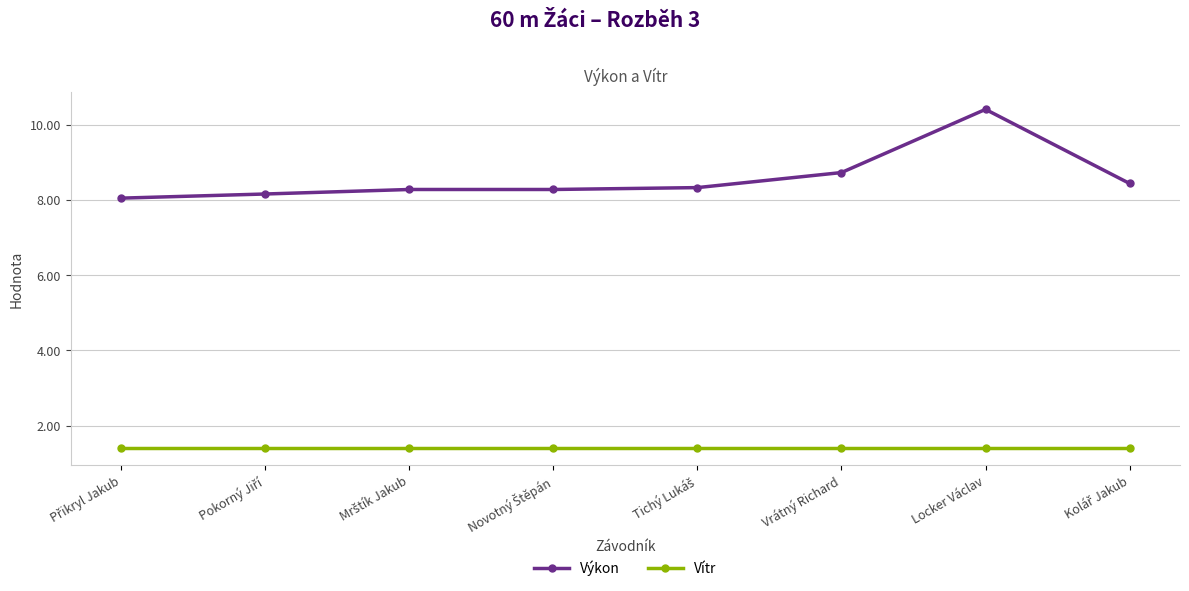

What is the label of the 7th point from the left?

Locker Václav